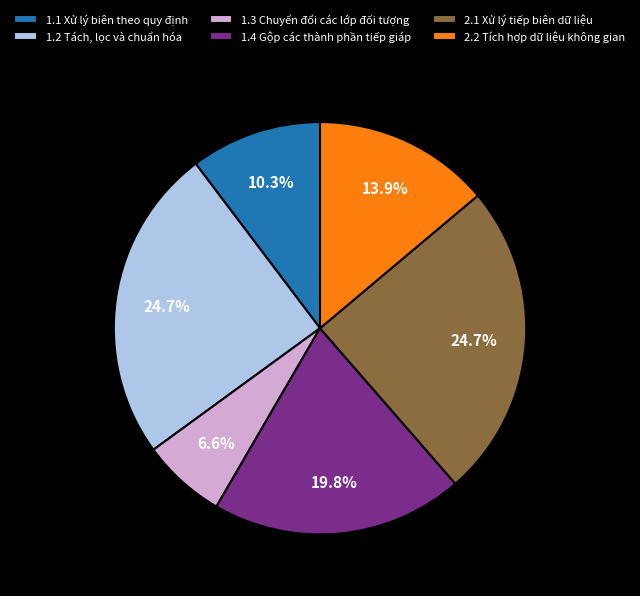

What is the ratio of the value at 1.4 Gộp các thành phần tiếp giáp to the value at 1.2 Tách, lọc và chuẩn hóa?

0.8